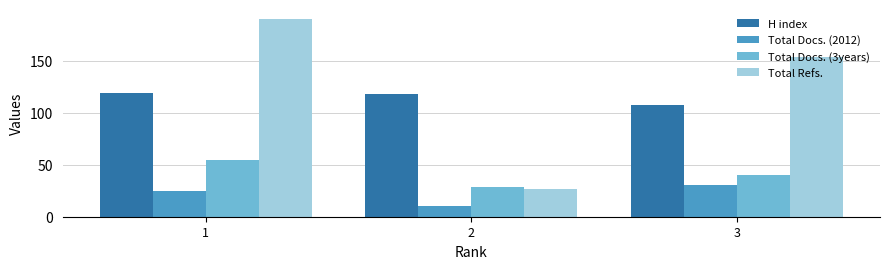

What is the value of the H index bar at the 2nd from the left?

118